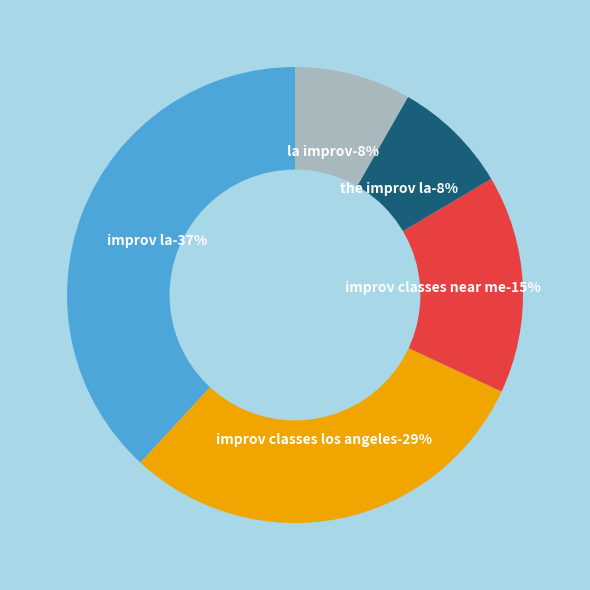

Is the sum of 28 and 28 greater than half?

No